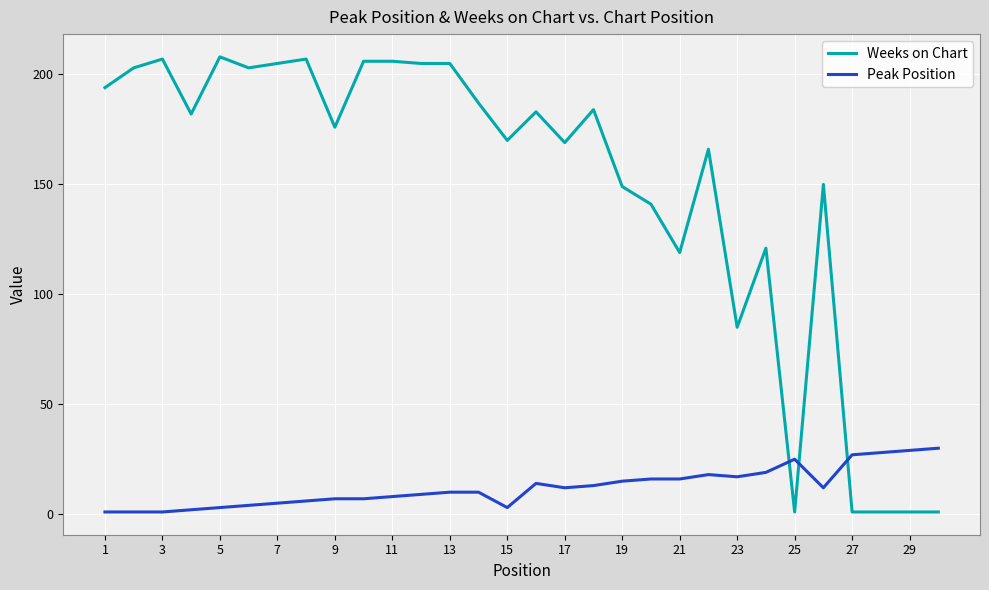

Which series has the largest total across all categories?

Weeks on Chart